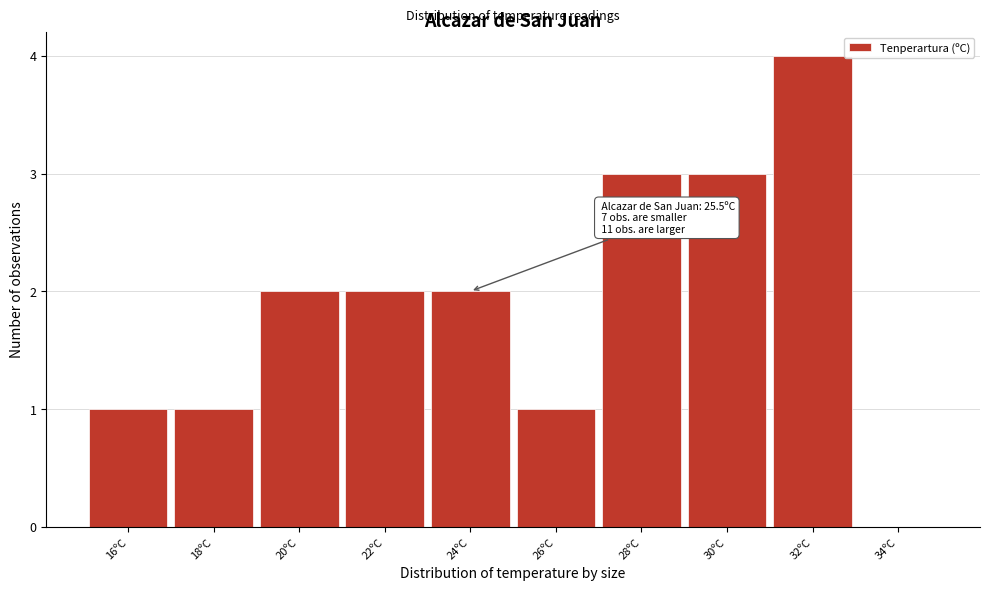

Reading left to right, transcribe all the data shown in this chart.

16ºC=1	18ºC=1	20ºC=2	22ºC=2	24ºC=2	26ºC=1	28ºC=3	30ºC=3	32ºC=4	34ºC=0